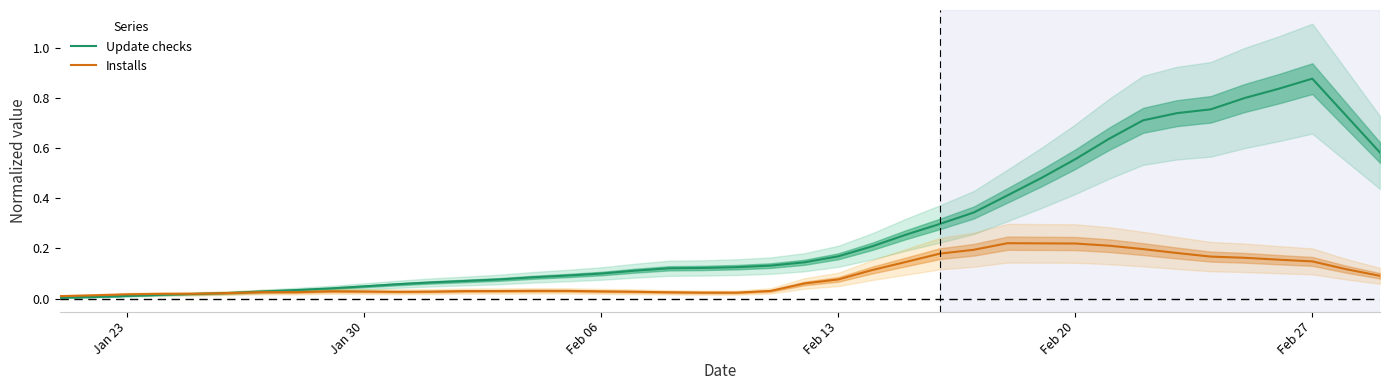

What is the difference between the maximum and second lowest values in the Update checks series?

0.9